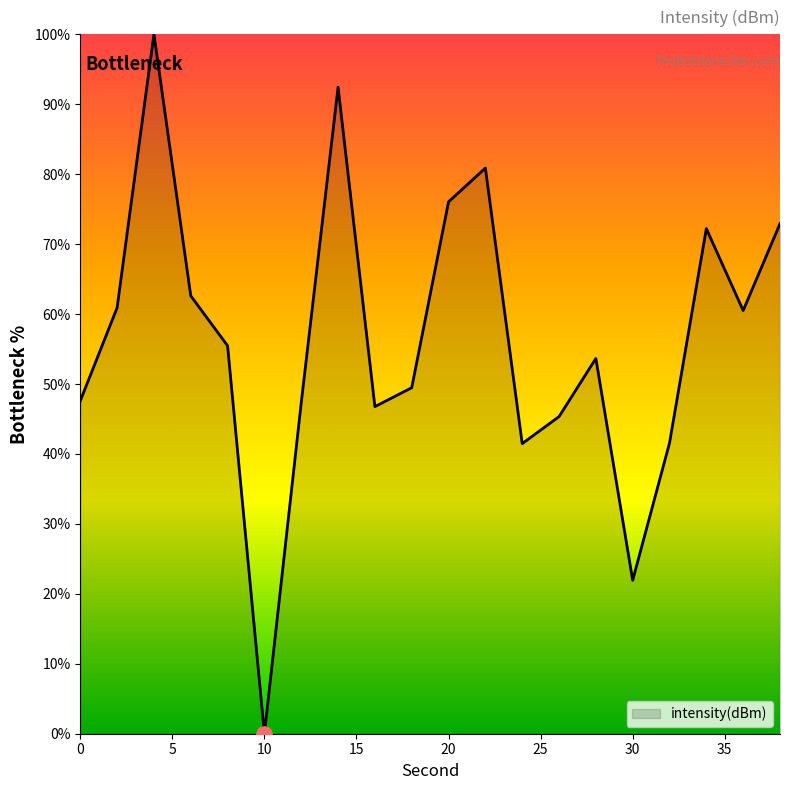

What is the maximum value shown in the chart?

100.0